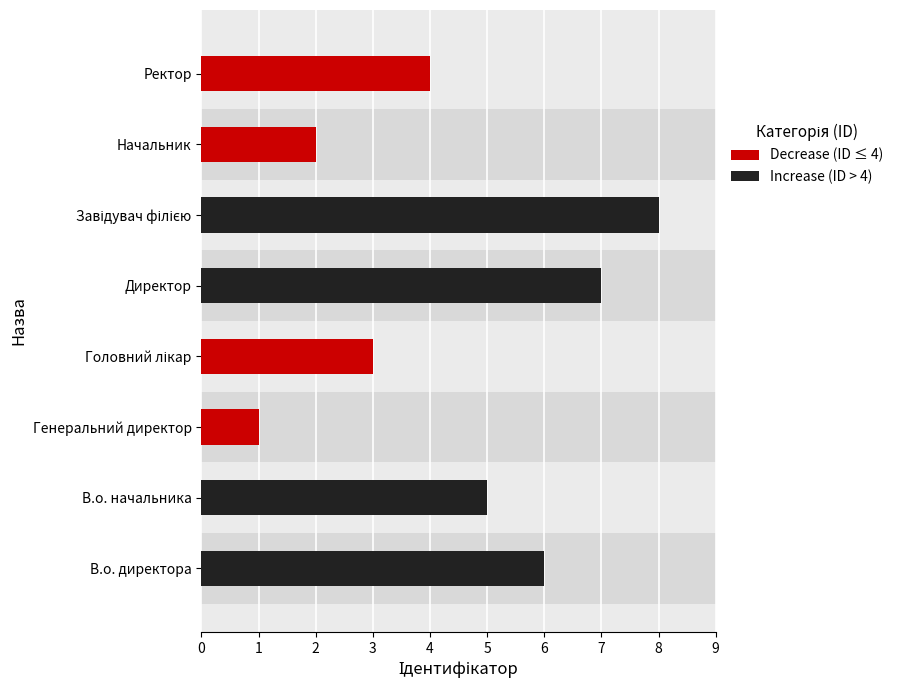

Count the Increase (ID > 4) values in the range 6 to 8.

3